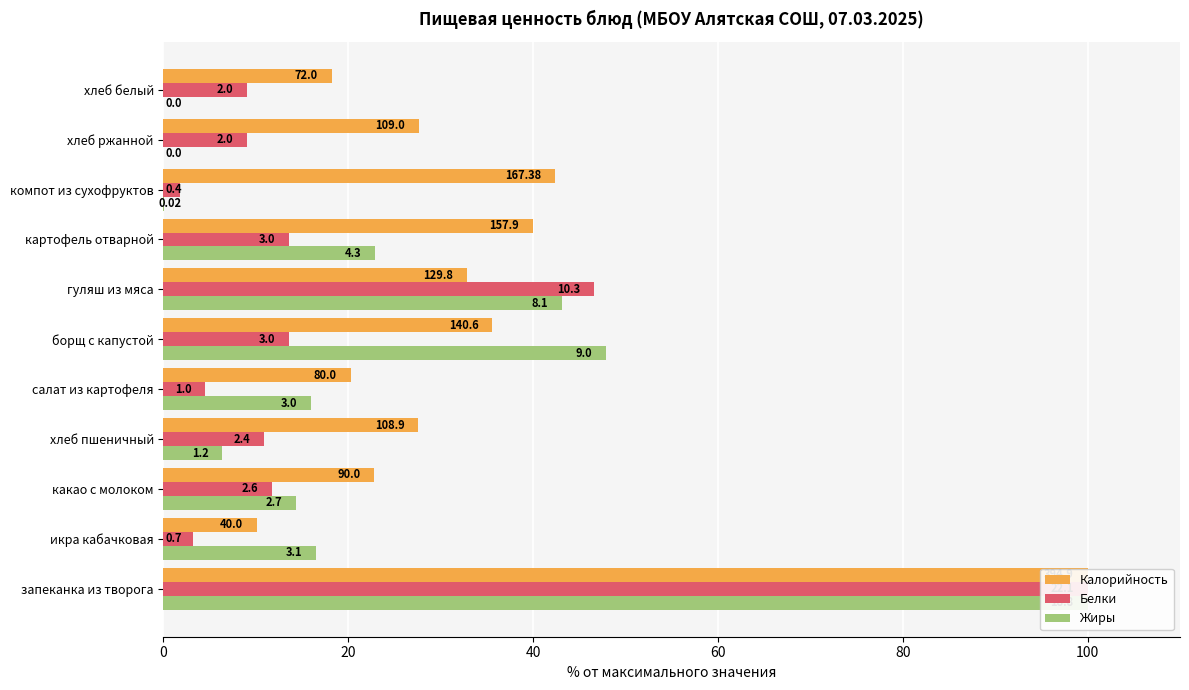

How many categories are shown in the chart?

11